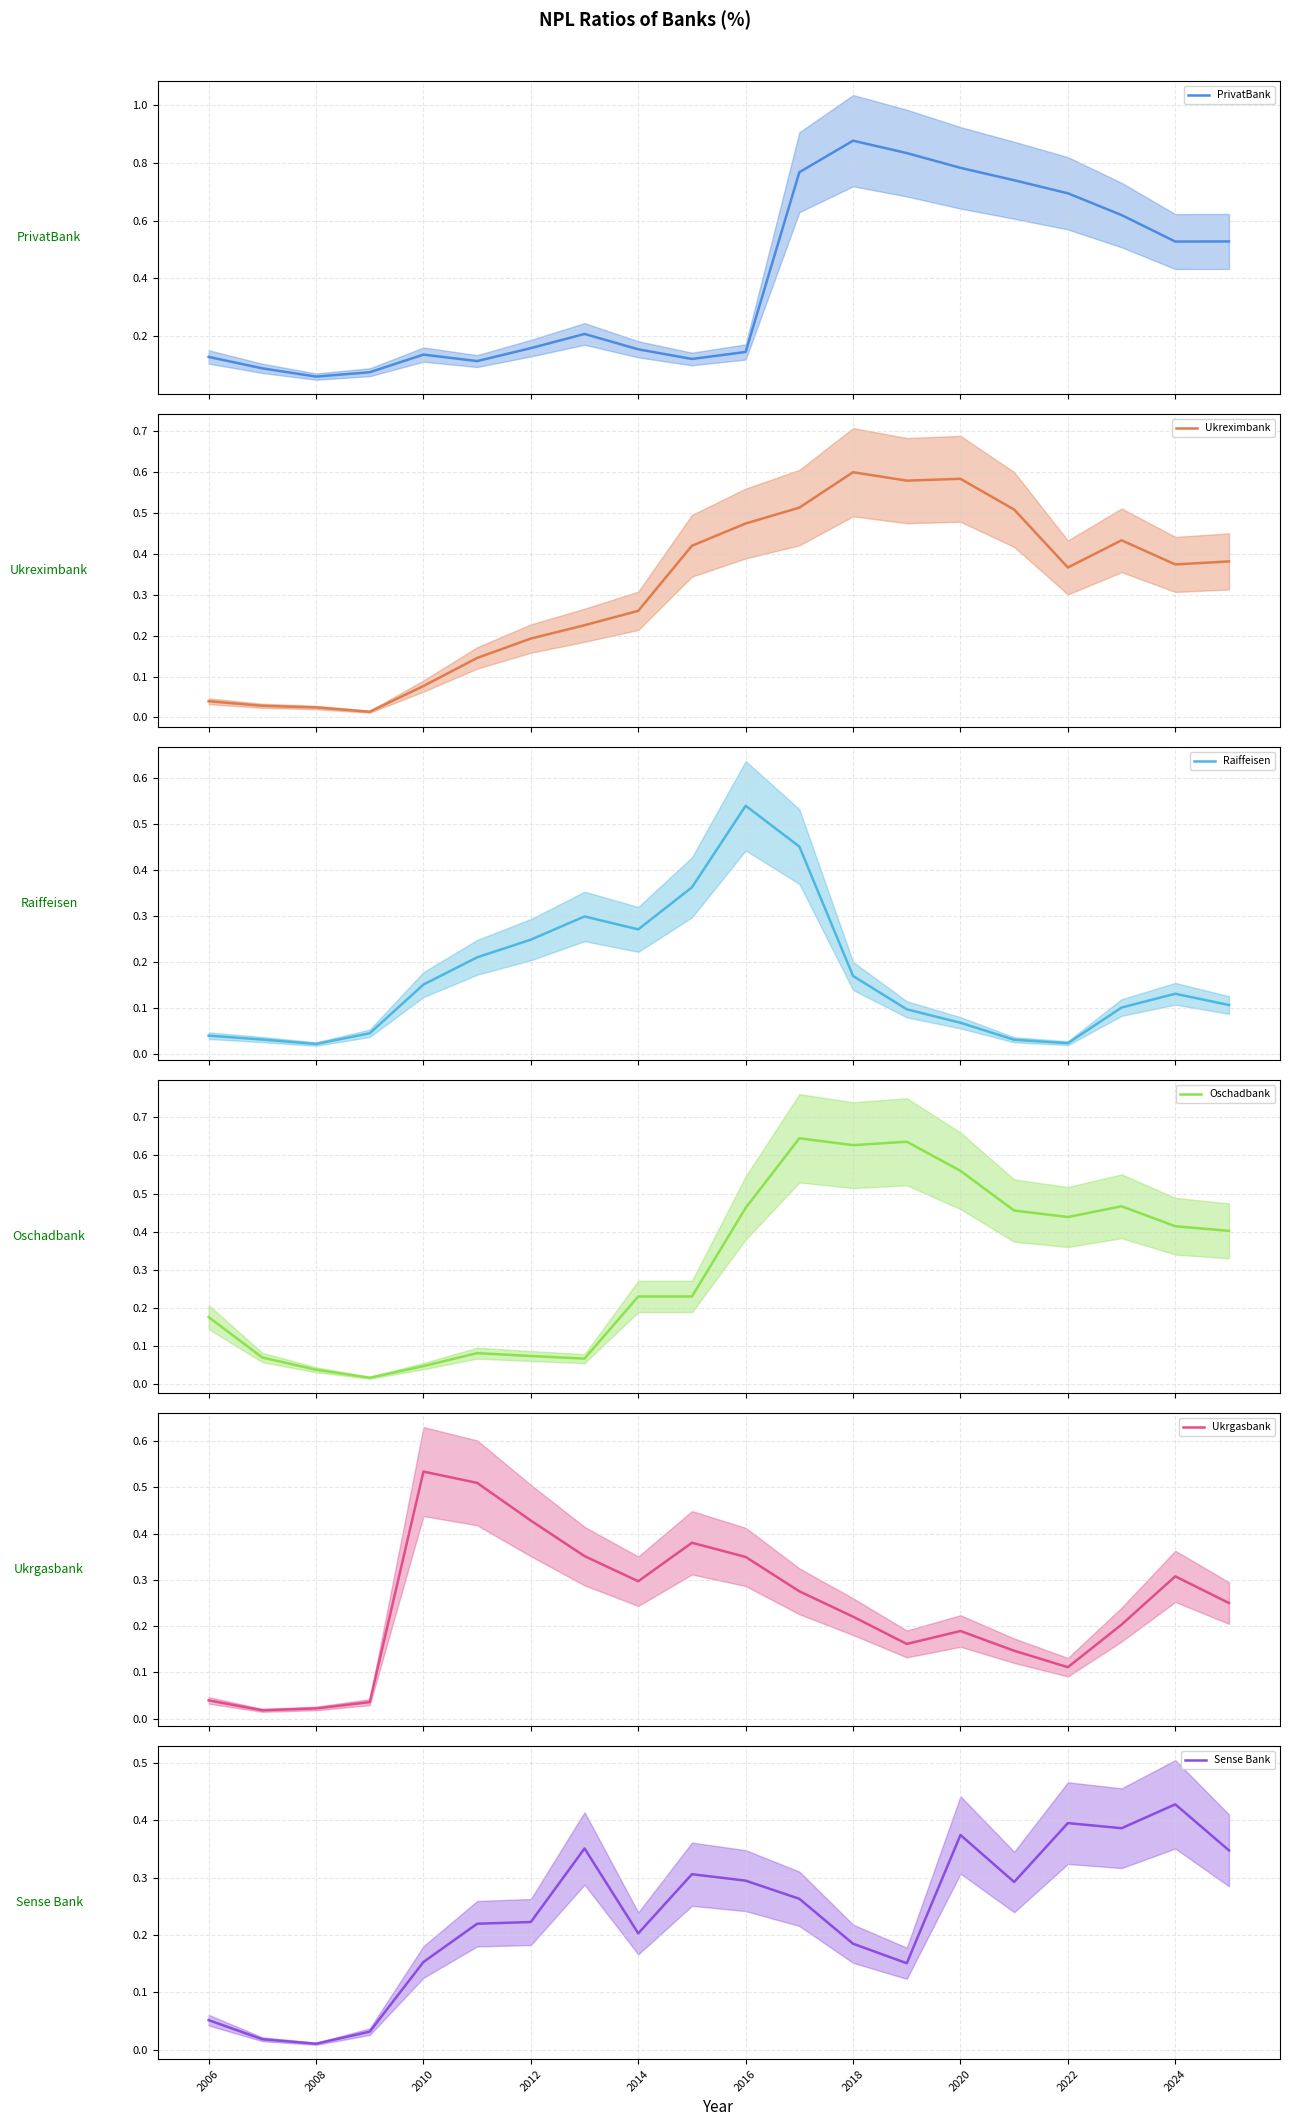

True or false: Ukreximbank has more than 2 interior local peaks.

True